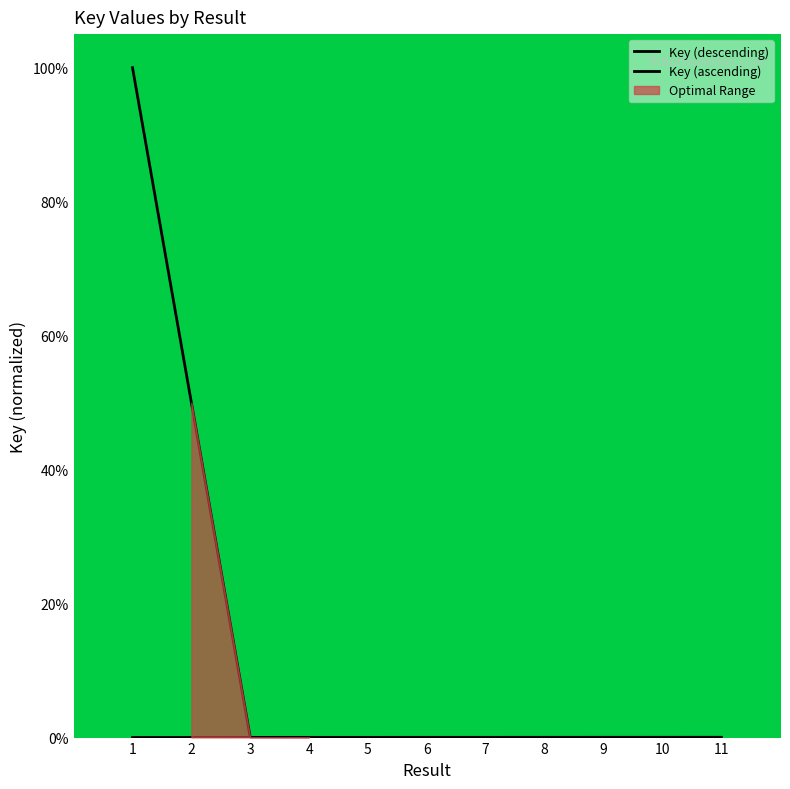

List the labels in order of Key (ascending) value, largest first.

3, 4, 5, 6, 7, 8, 9, 10, 11, 2, 1